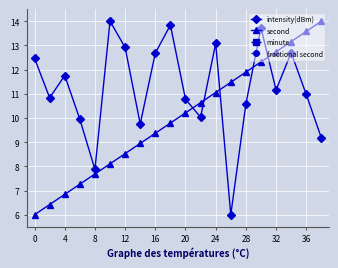

Which series ends up on top after the final intersection of second and intensity(dBm)?

second